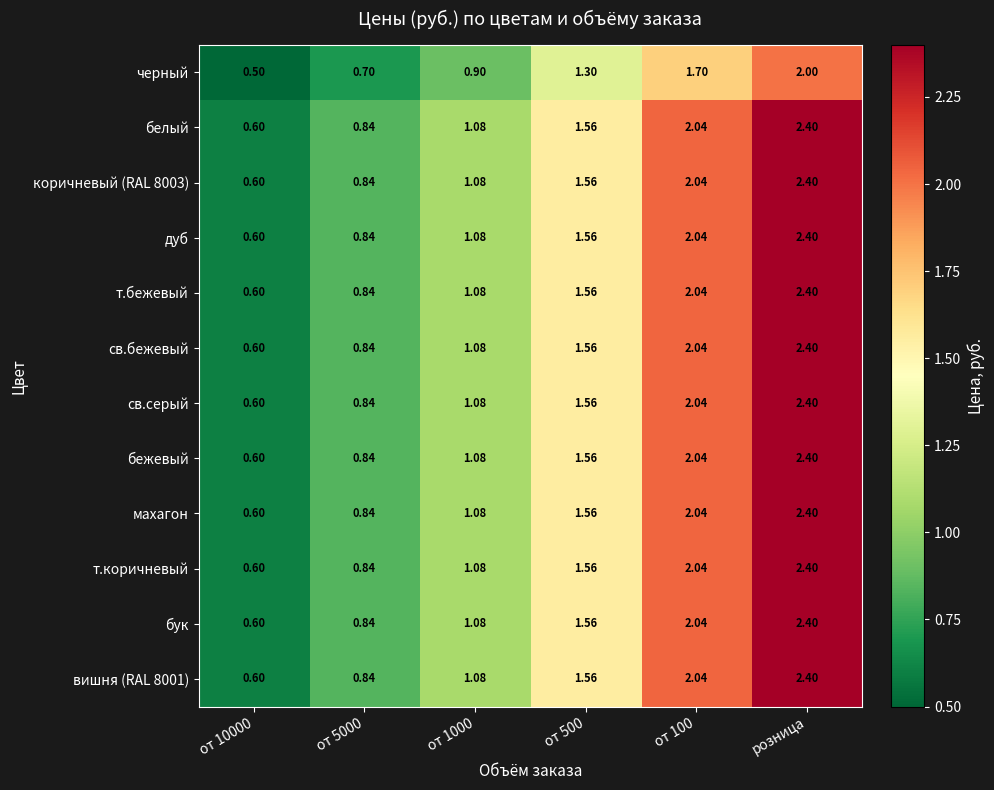

Is the value of махагон at от 5000 greater than the value of св.серый at от 500?

No